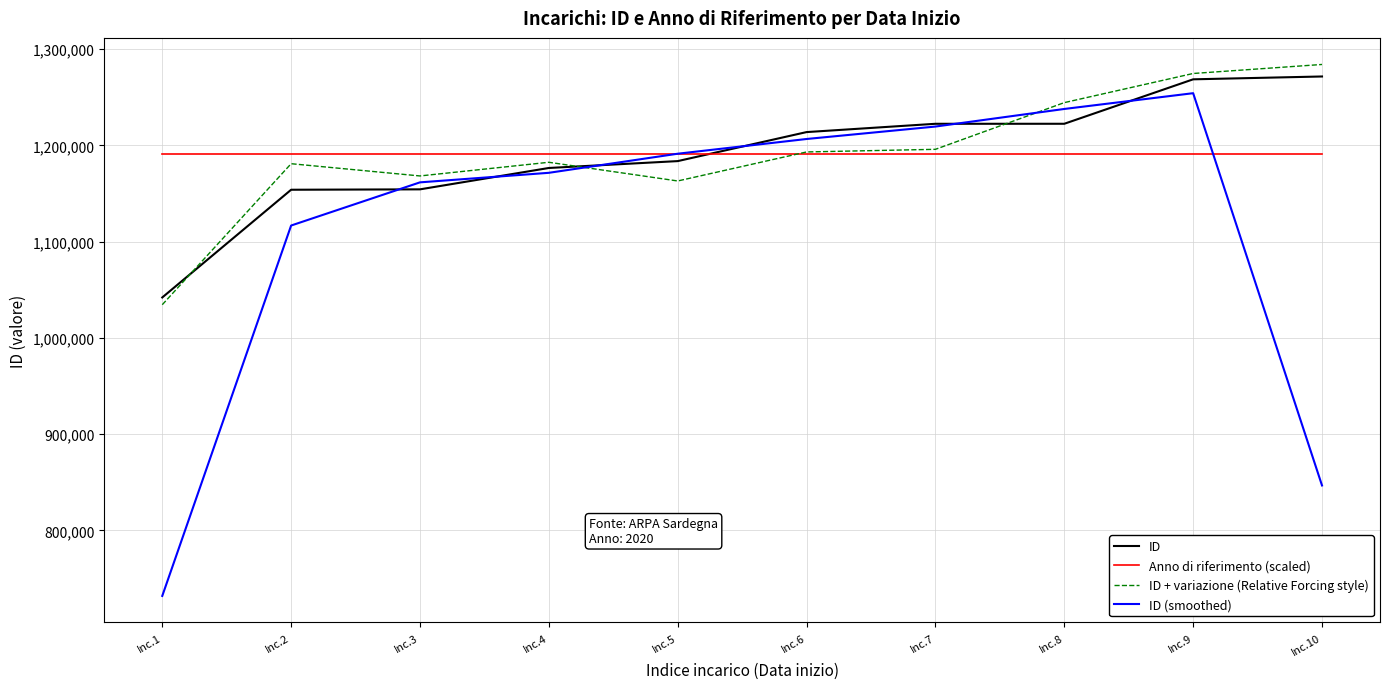

What is the sum of the ID (smoothed) values at Inc.5 and Inc.10?

2038062.3